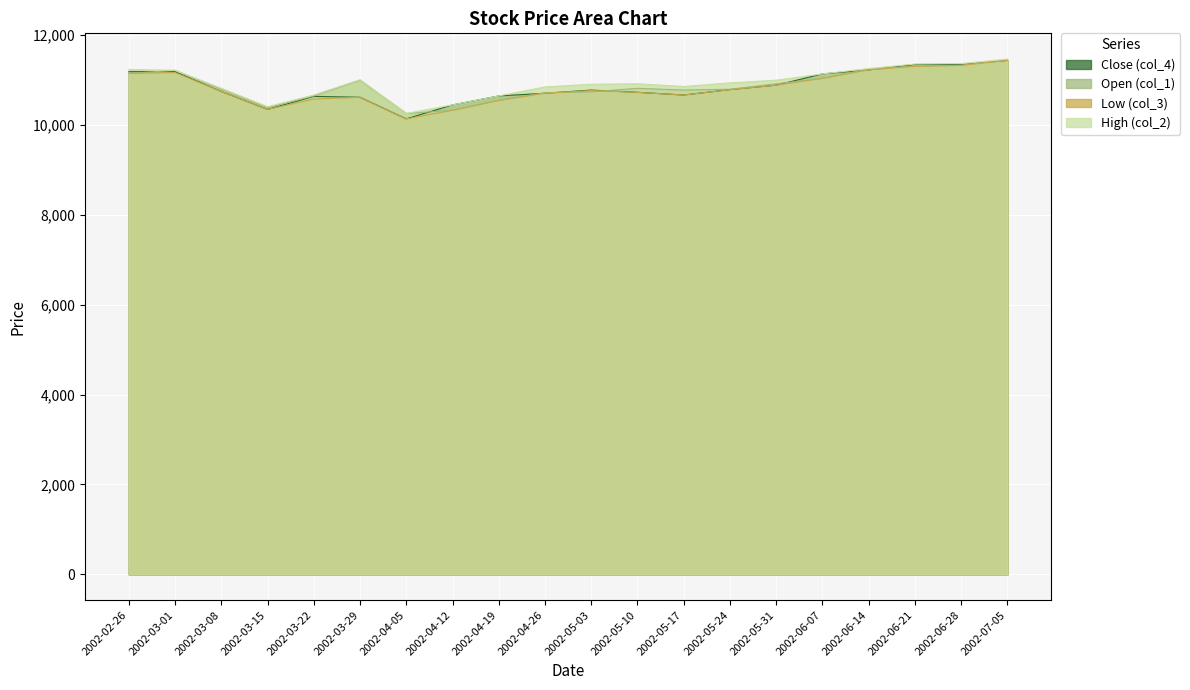

Is it true that col_1 equals 11040 at 2002-06-07?

True